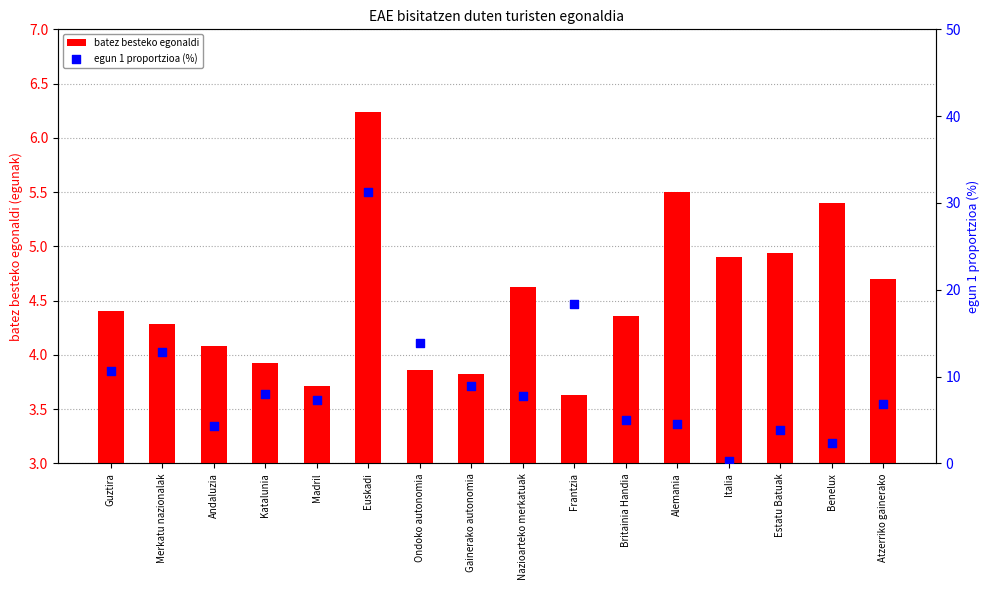

At how many categories does at least one series exceed 0?

16